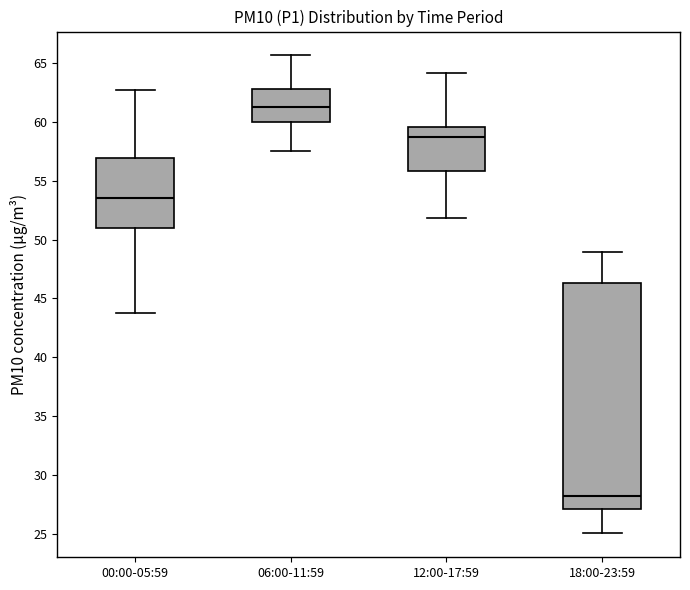

Which box's median line is the highest?

06:00-11:59